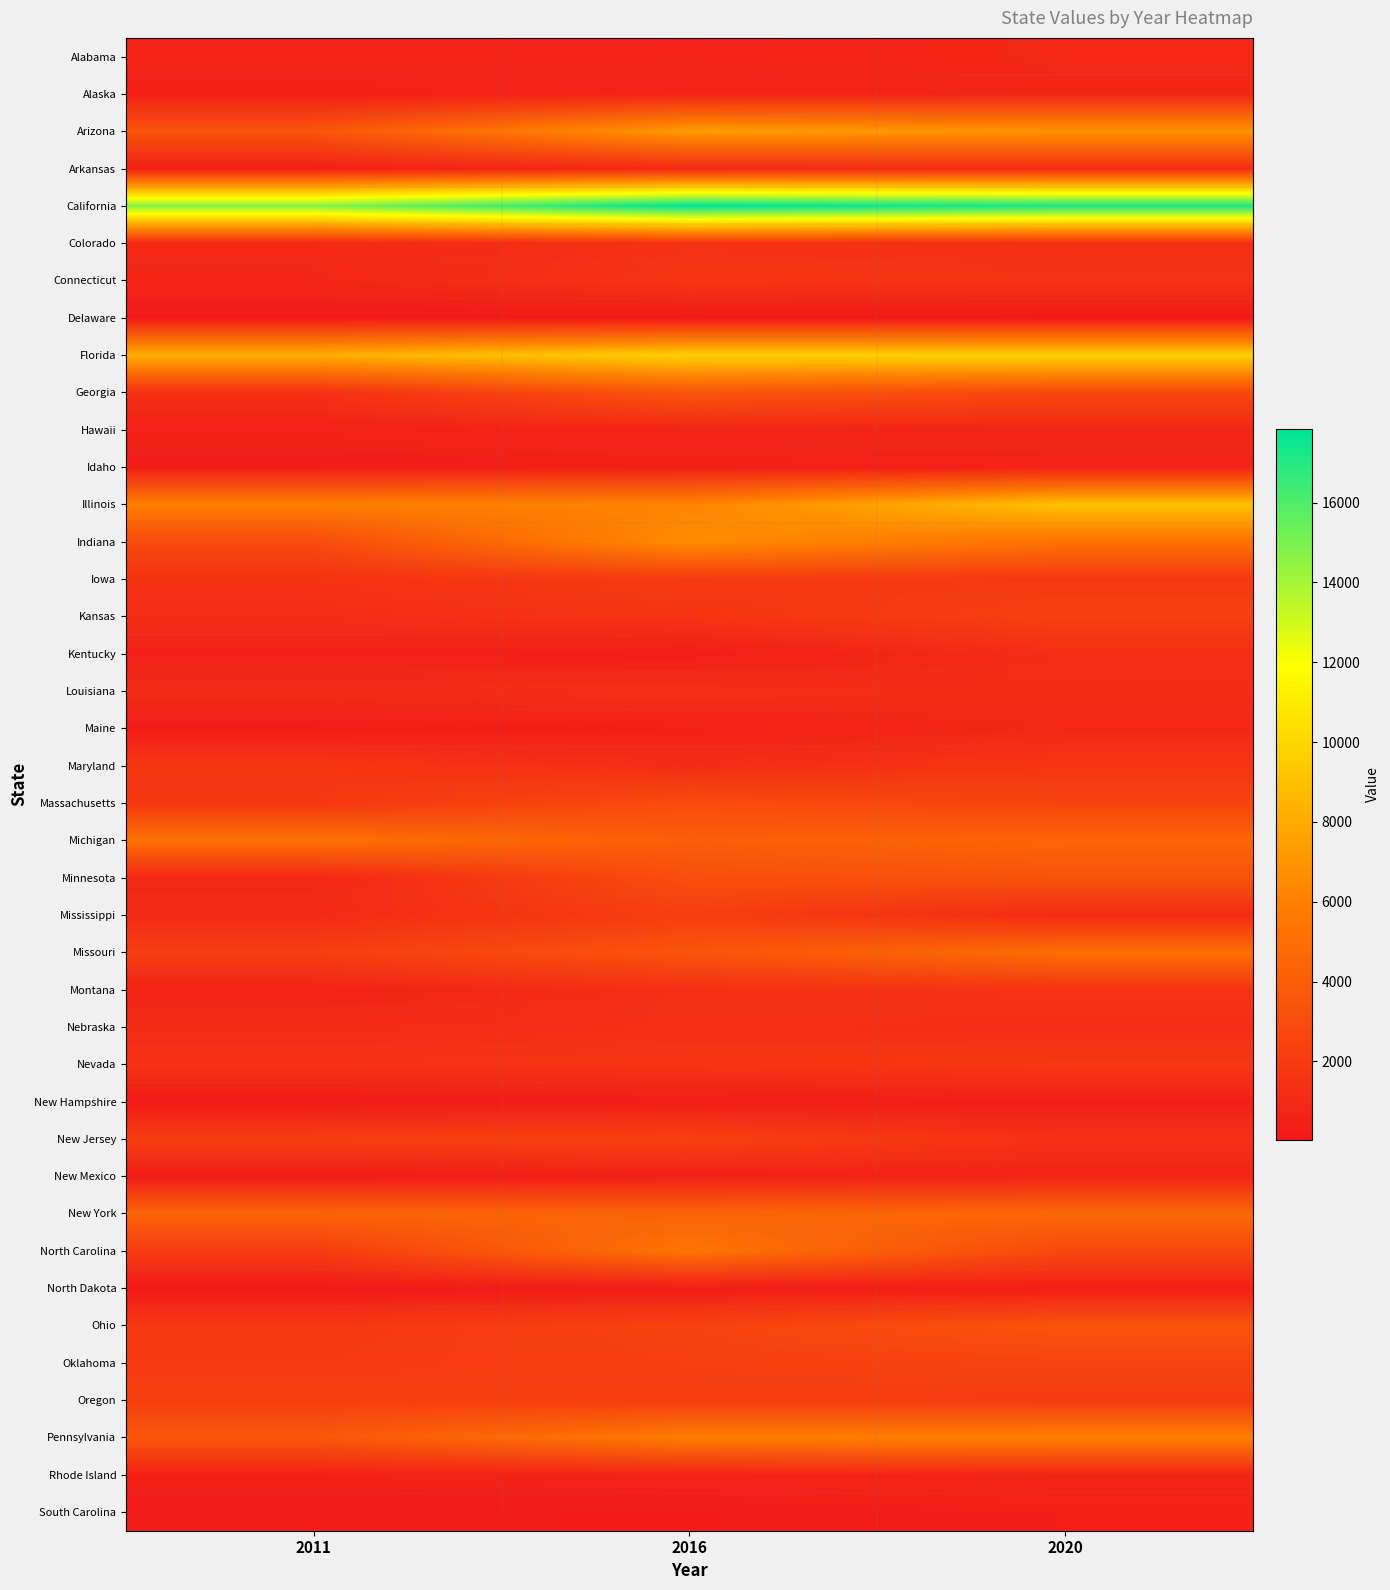

Reading right to left, transcribe all the data shown in this chart.

Alabama: 2020=888	2016=537	2011=718
Alaska: 2020=769	2016=637	2011=383
Arizona: 2020=6993	2016=7340	2011=3466
Arkansas: 2020=1207	2016=976	2011=426
California: 2020=17182	2016=17855	2011=14753
Colorado: 2020=1252	2016=1428	2011=908
Connecticut: 2020=1519	2016=1618	2011=803
Delaware: 2020=30	2016=98	2011=108
Florida: 2020=9818	2016=9725	2011=8167
Georgia: 2020=2738	2016=3558	2011=1359
Hawaii: 2020=745	2016=711	2011=515
Idaho: 2020=515	2016=413	2011=296
Illinois: 2020=9069	2016=6203	2011=5894
Indiana: 2020=5196	2016=6640	2011=2934
Iowa: 2020=1834	2016=2018	2011=1447
Kansas: 2020=2311	2016=1553	2011=1192
Kentucky: 2020=1219	2016=326	2011=440
Louisiana: 2020=1119	2016=1249	2011=1067
Maine: 2020=874	2016=422	2011=266
Maryland: 2020=1679	2016=1127	2011=1689
Massachusetts: 2020=2496	2016=2987	2011=1772
Michigan: 2020=4489	2016=4081	2011=5194
Minnesota: 2020=3354	2016=3080	2011=816
Mississippi: 2020=1077	2016=2208	2011=1022
Missouri: 2020=5019	2016=3457	2011=2214
Montana: 2020=1534	2016=1331	2011=581
Nebraska: 2020=1219	2016=1325	2011=1096
Nevada: 2020=1806	2016=1595	2011=1448
New Hampshire: 2020=358	2016=289	2011=149
New Jersey: 2020=1375	2016=2360	2011=2166
New Mexico: 2020=624	2016=479	2011=217
New York: 2020=4662	2016=4368	2011=4428
North Carolina: 2020=2775	2016=5351	2011=1996
North Dakota: 2020=398	2016=271	2011=109
Ohio: 2020=3431	2016=2440	2011=1793
Oklahoma: 2020=2507	2016=2267	2011=1939
Oregon: 2020=2003	2016=2170	2011=2268
Pennsylvania: 2020=5986	2016=5782	2011=3614
Rhode Island: 2020=778	2016=666	2011=477
South Carolina: 2020=415	2016=185	2011=242